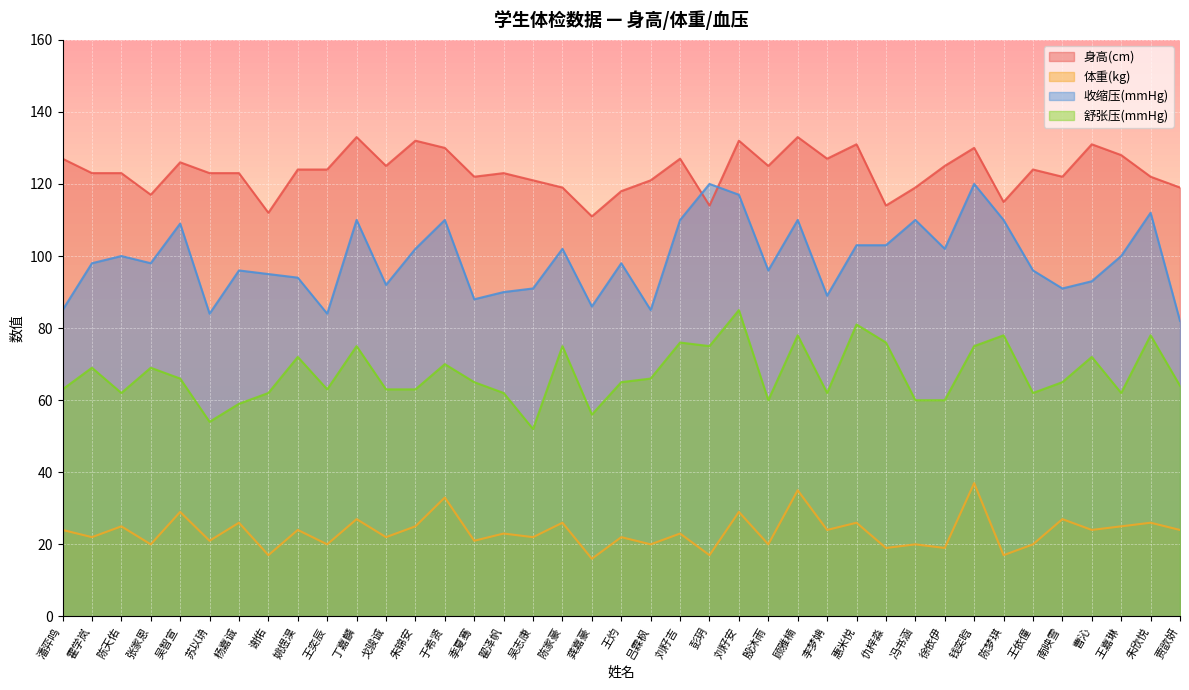

At which category does 收缩压(mmHg) reach its first local valley?

张家恩